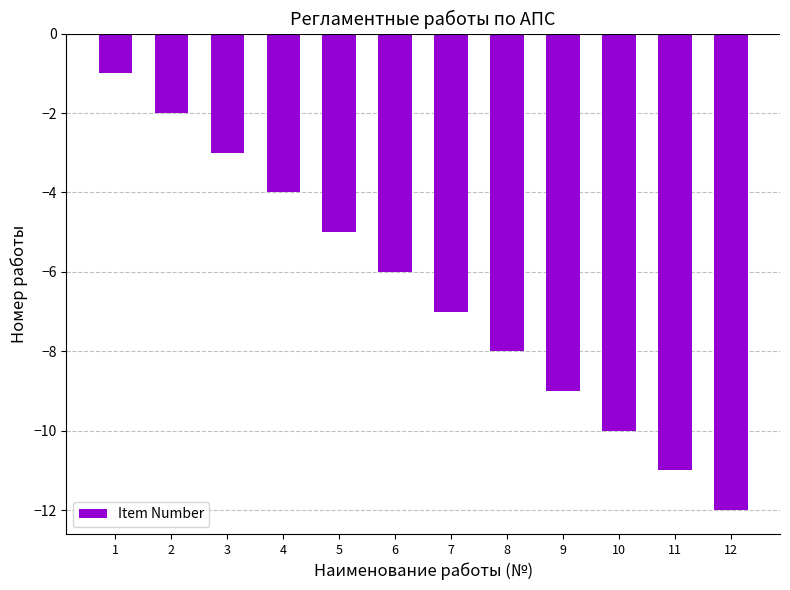

Does the chart contain stacked bars?

No